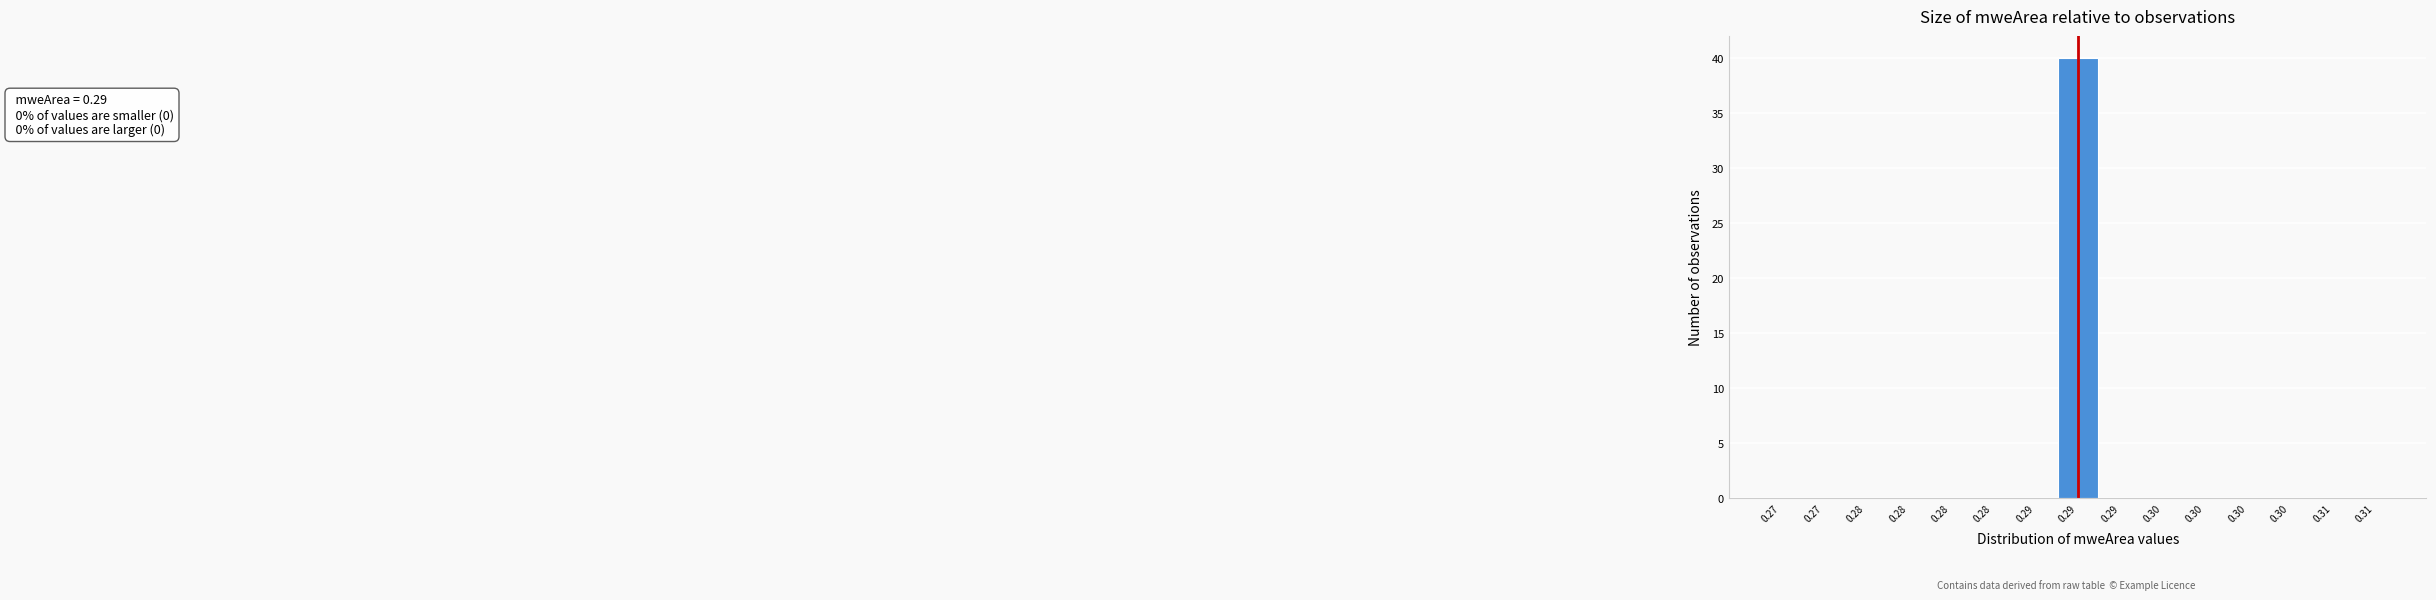

Are the bars horizontal?

No